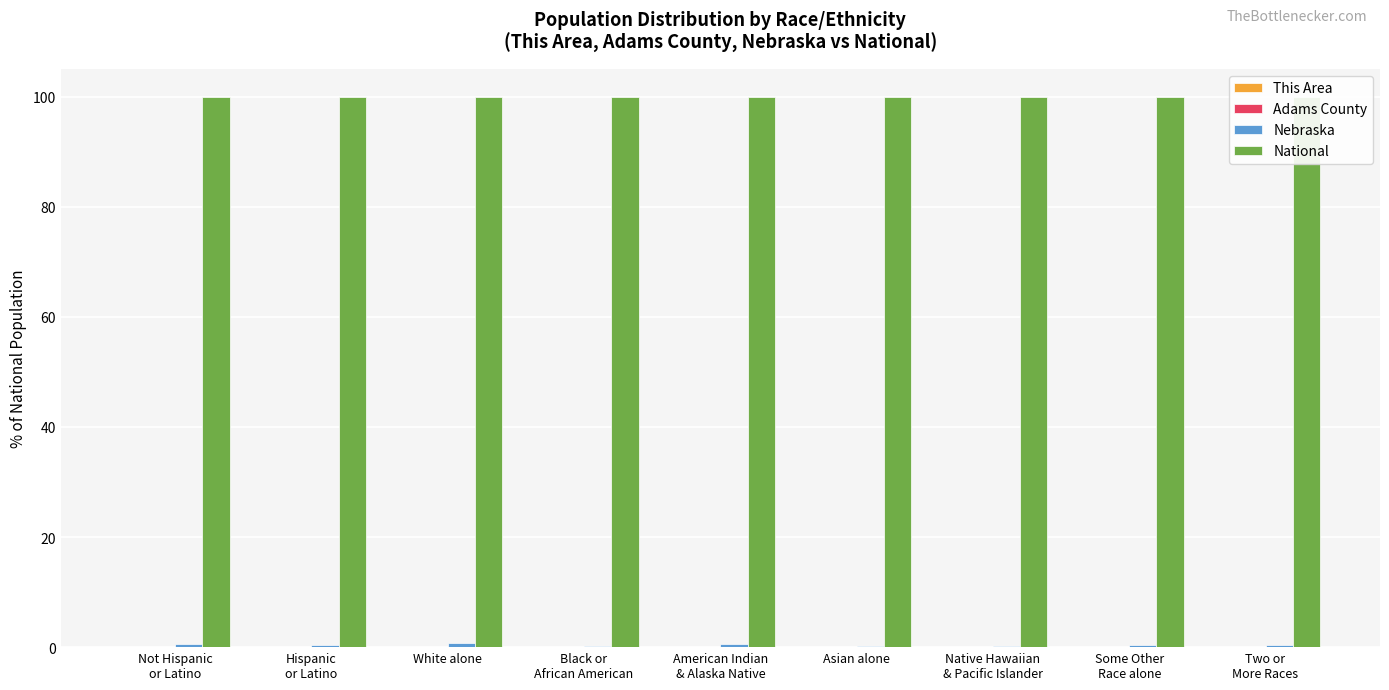

Rank the series by their maximum value, from highest to lowest.

National, Nebraska, Adams County, This Area